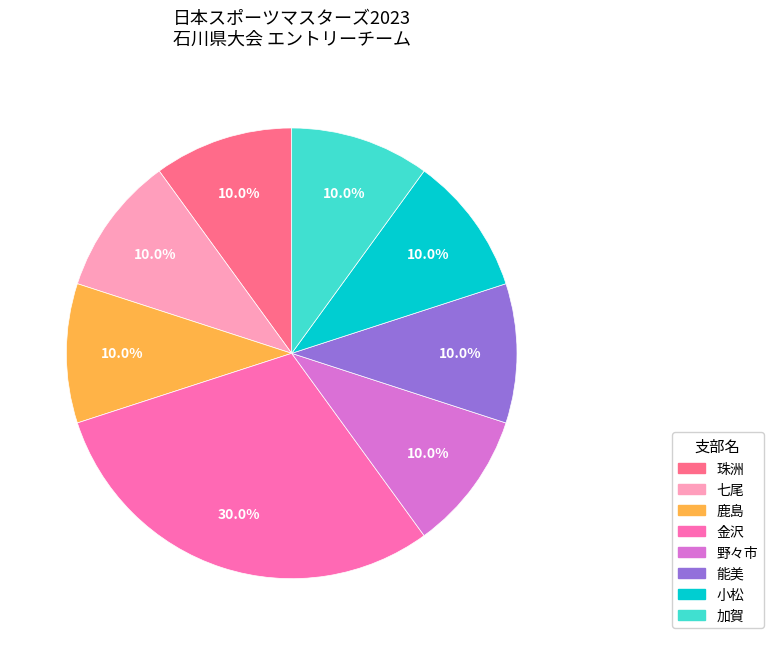

What is the largest slice in the pie chart?

金沢